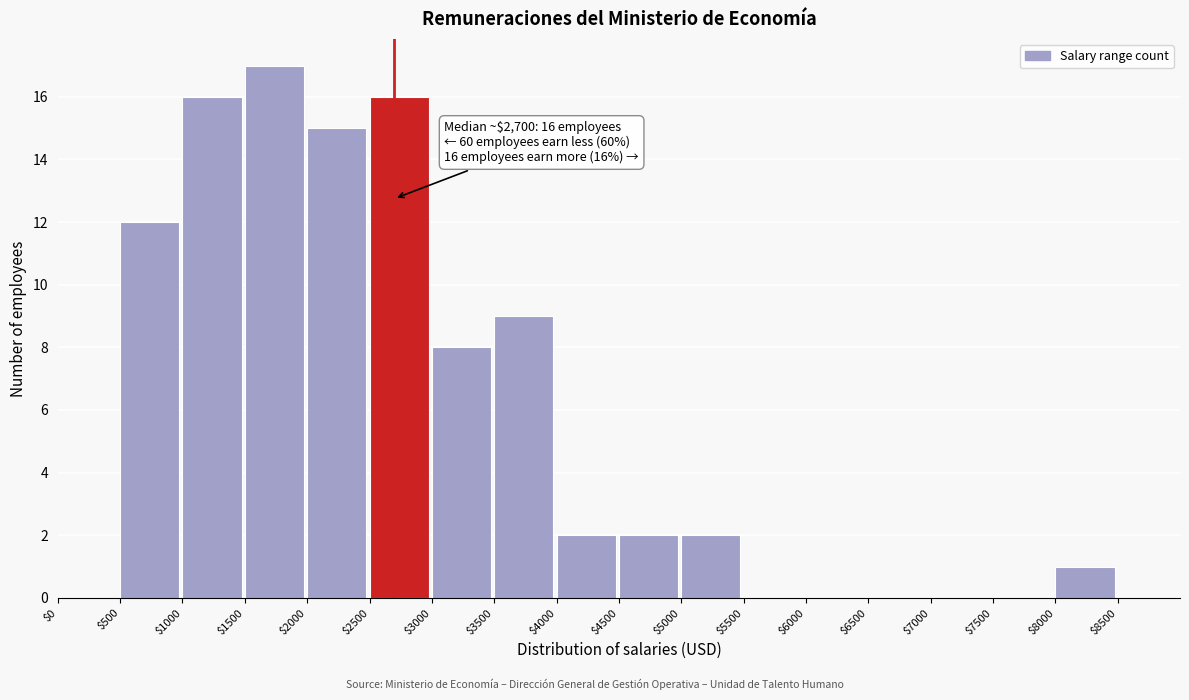

Which range on the x-axis has the tallest bar?

1500 to 2000